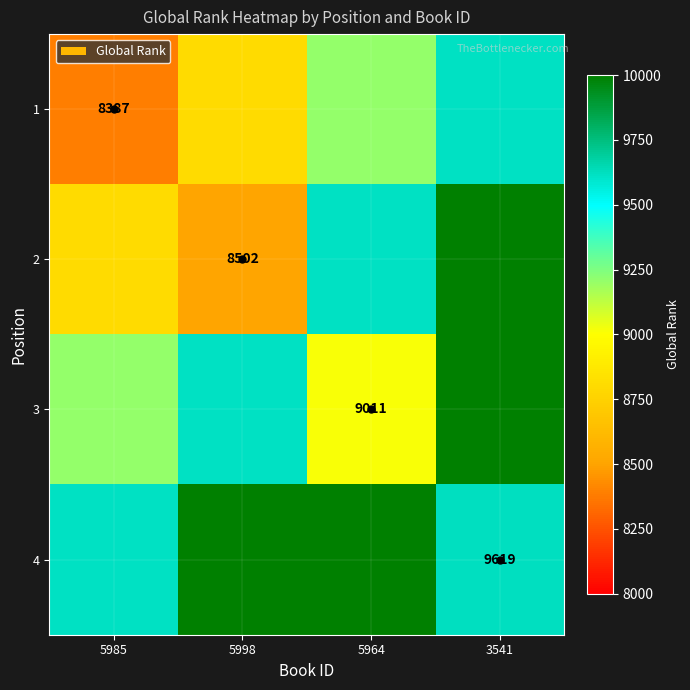

Where is 3 nearest to the value 9724?

5998